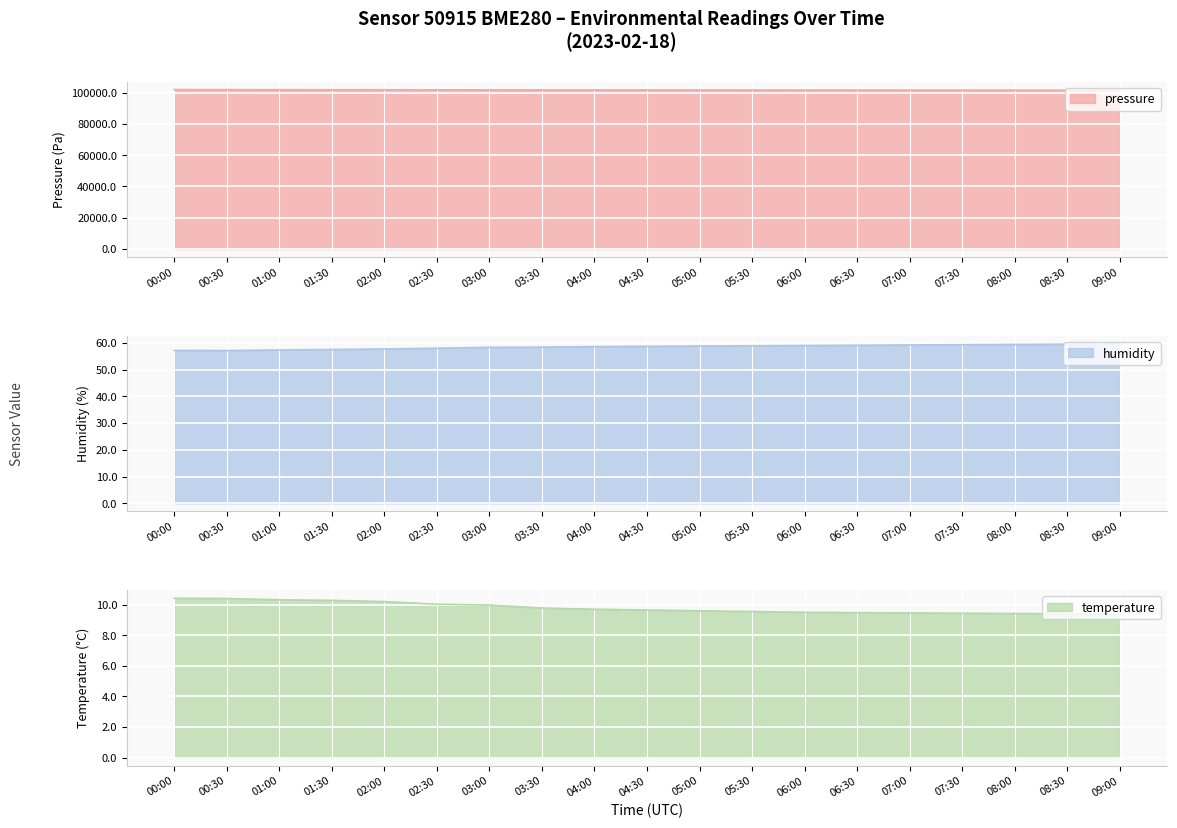

Rank the series at 08:30 from lowest to highest value.

temperature, humidity, pressure